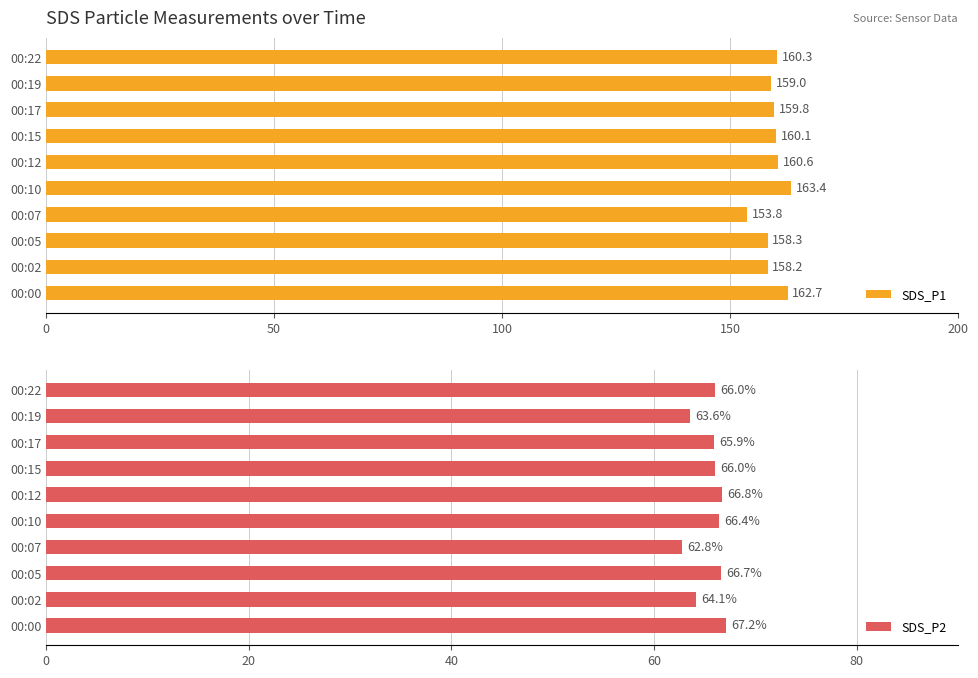

What is the average value of the SDS_P1 series?

159.6